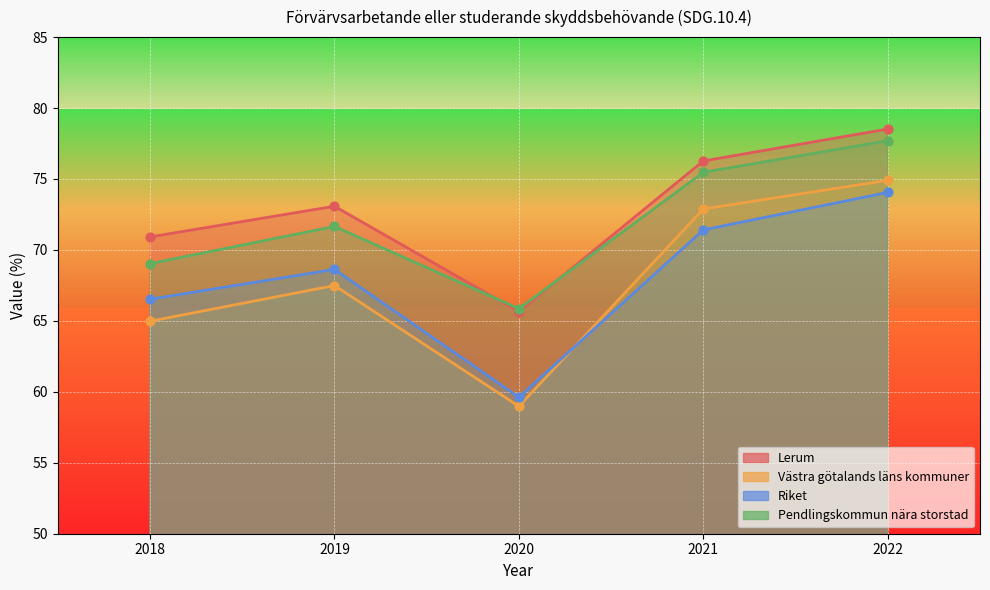

What is the total value across all series at 2019?

280.9